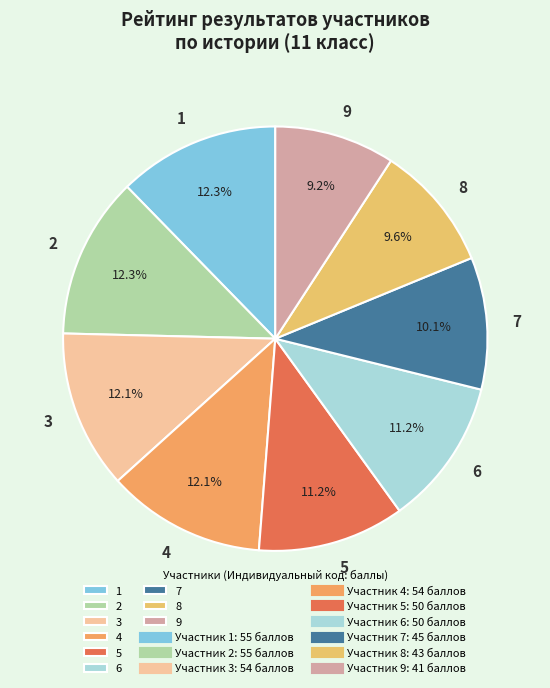

Does any single category account for the majority?

No